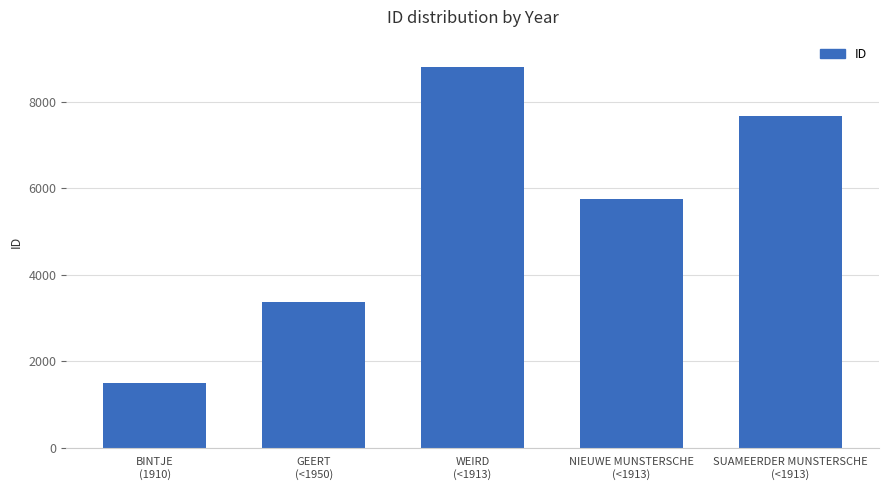

Is it true that the value at BINTJE
(1910) is 2541?

False